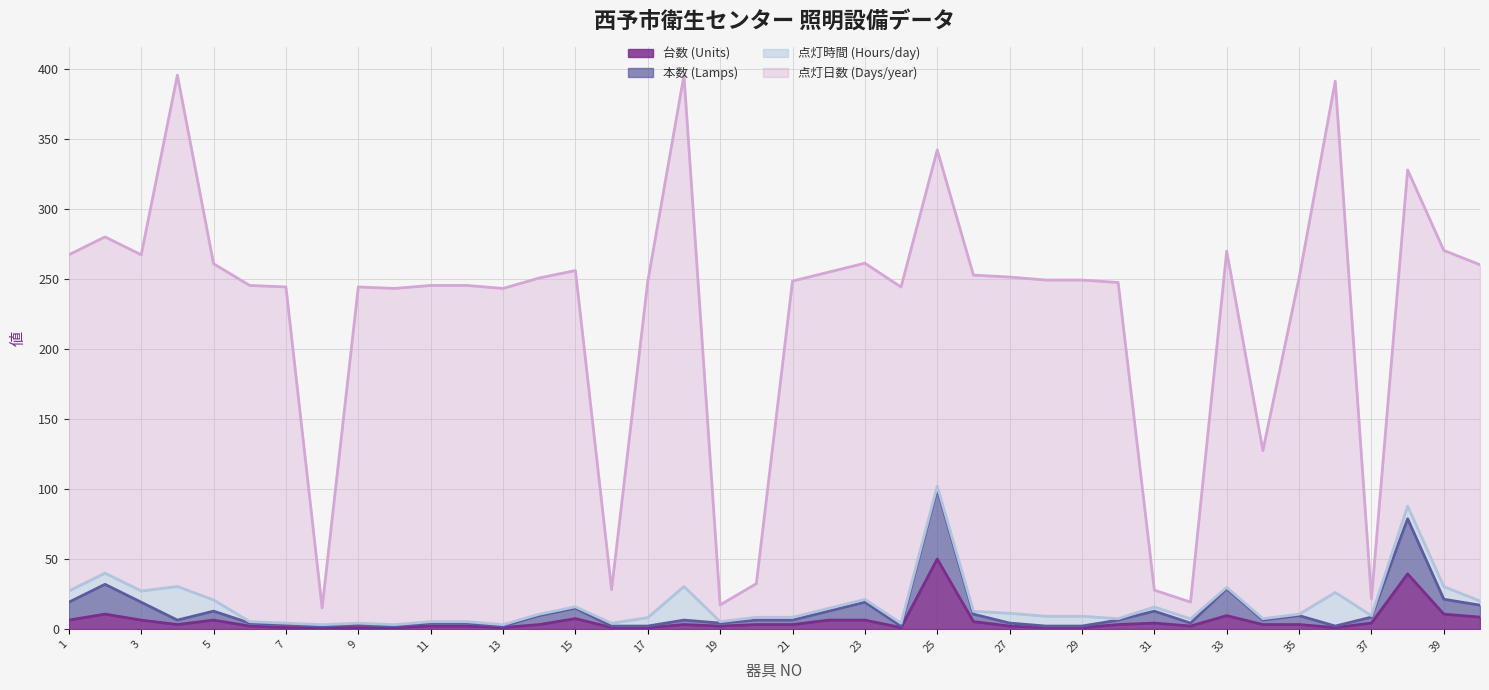

What is the average value of the 台数 (Units) series?

5.8